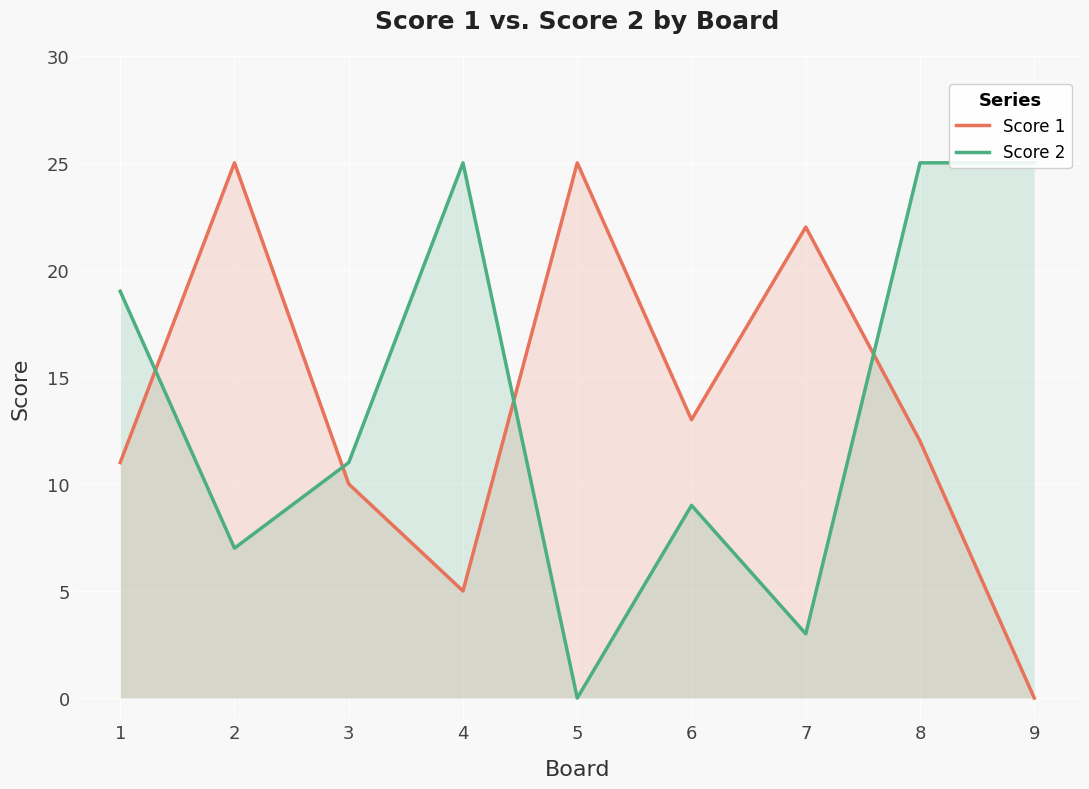

Is it true that Score 2 equals 9 at 6?

True